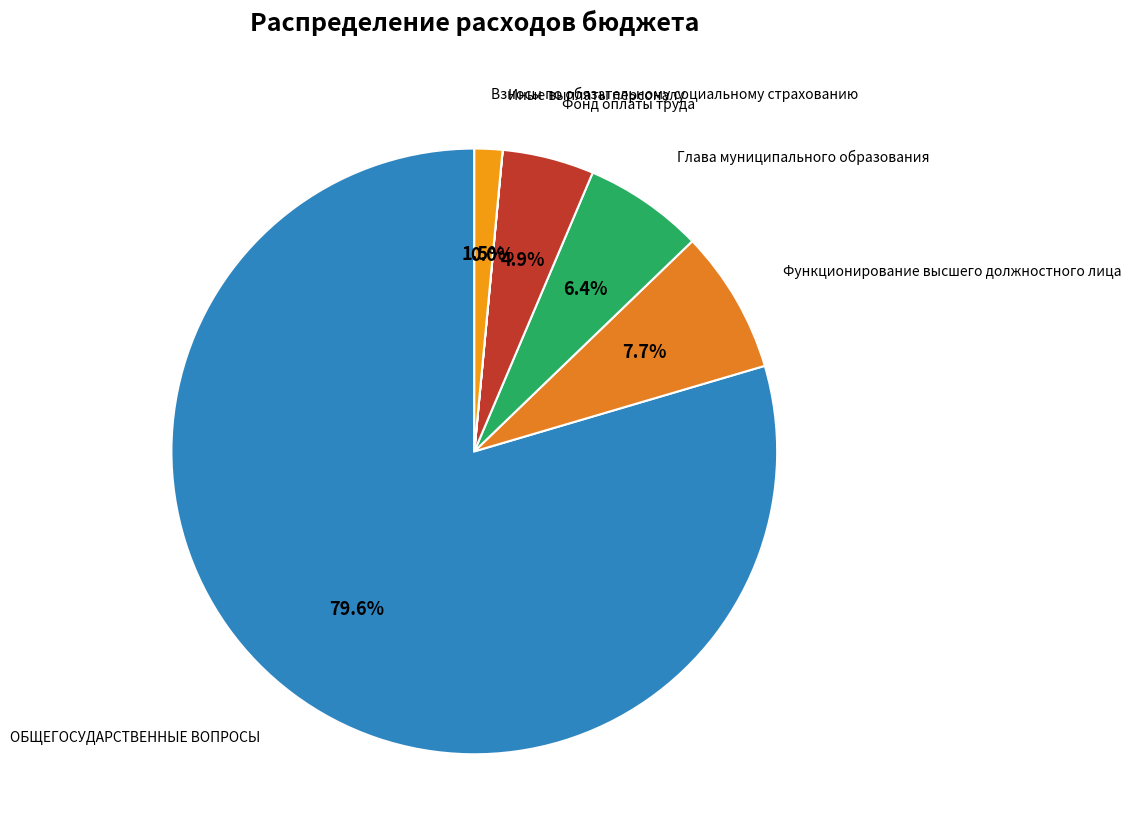

Which has a higher value, Взносы по обязательному социальному страхованию or Фонд оплаты труда?

Фонд оплаты труда